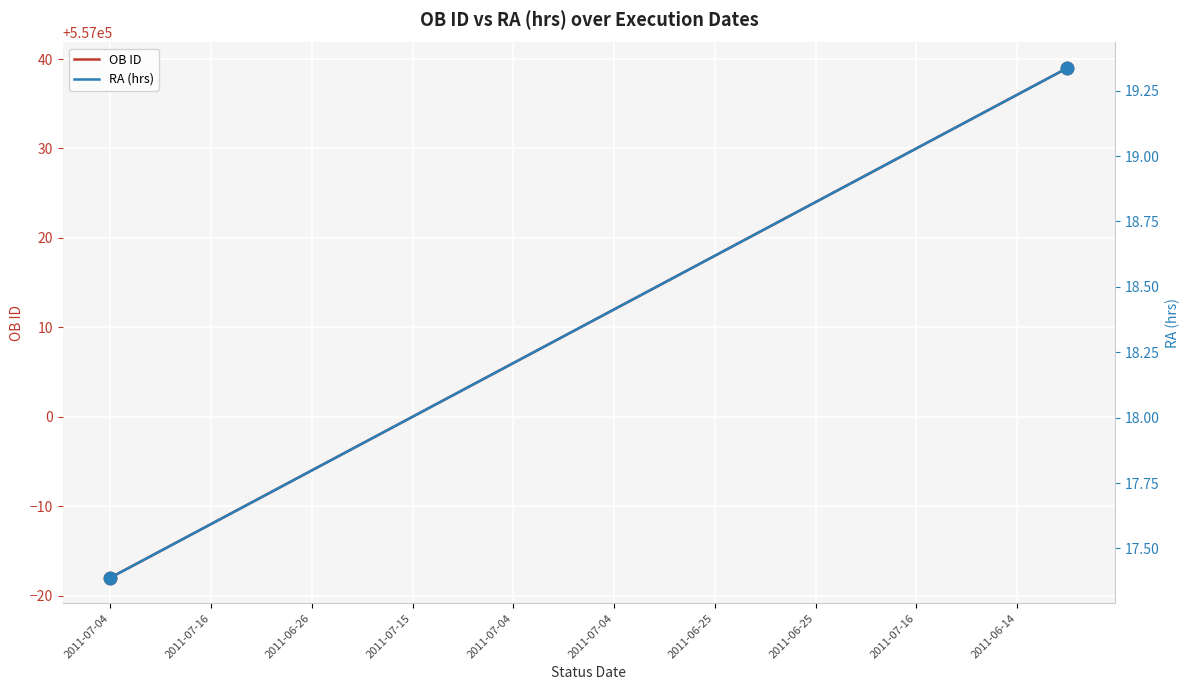

What are all the series names shown in the legend?

OB ID, RA (hrs)